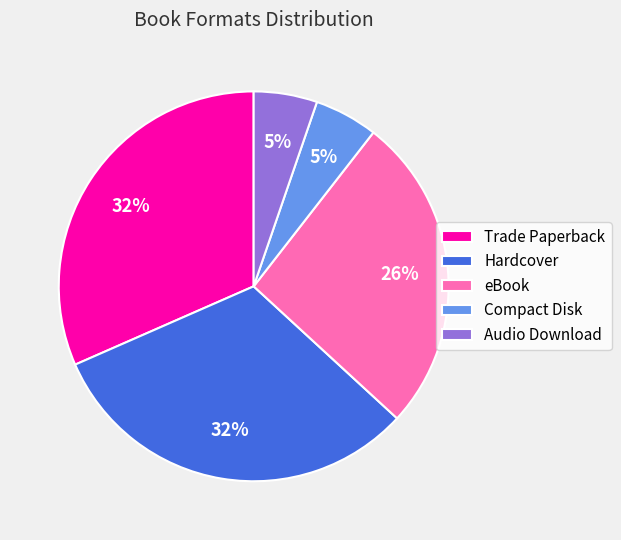

Combined, do Hardcover and Compact Disk account for over 50%?

No